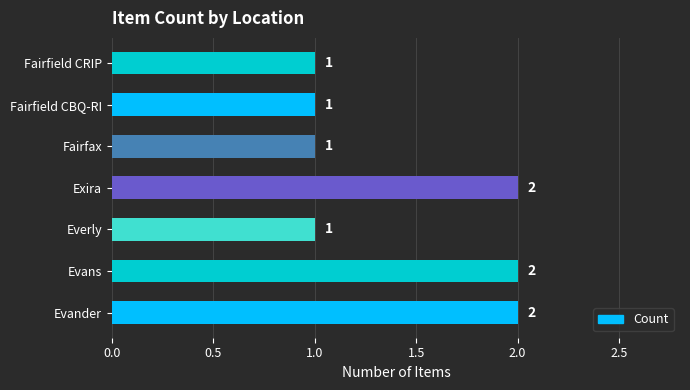

How many data points are above 1?

3